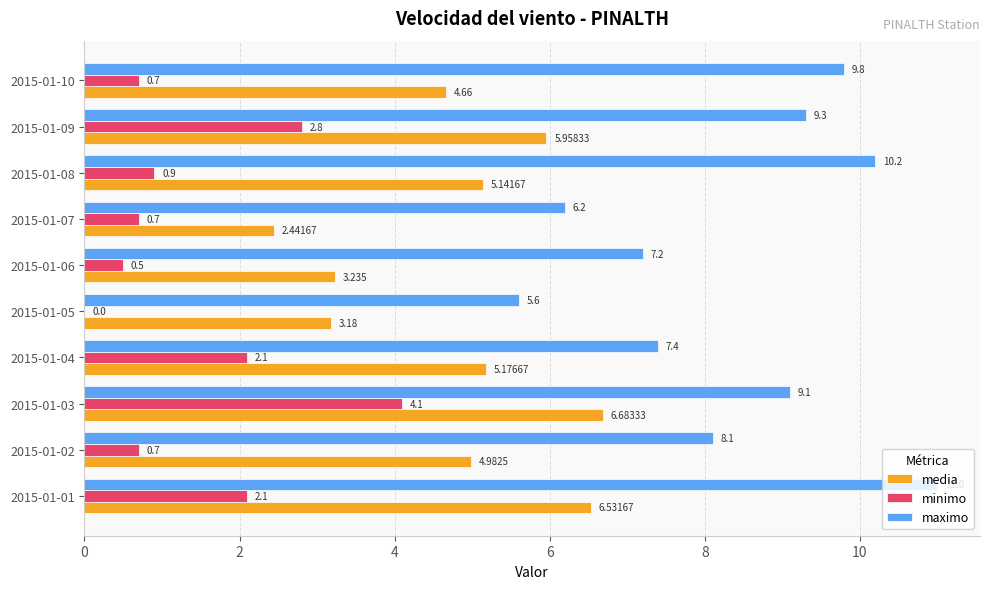

Is the value of maximo at 2015-01-08 greater than the value of minimo at 2015-01-03?

Yes